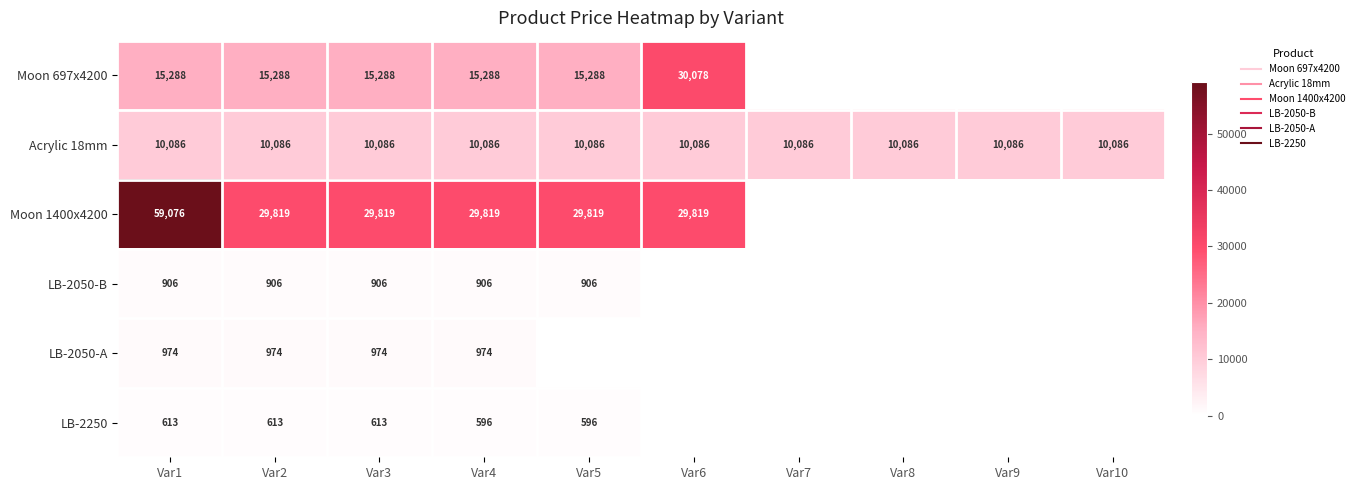

Rank the series at Var10 from highest to lowest value.

Acrylic 18mm, Moon 697x4200, Moon 1400x4200, LB-2050-B, LB-2050-A, LB-2250